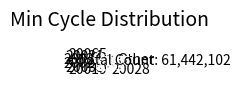

What is the largest slice in the pie chart?

Other